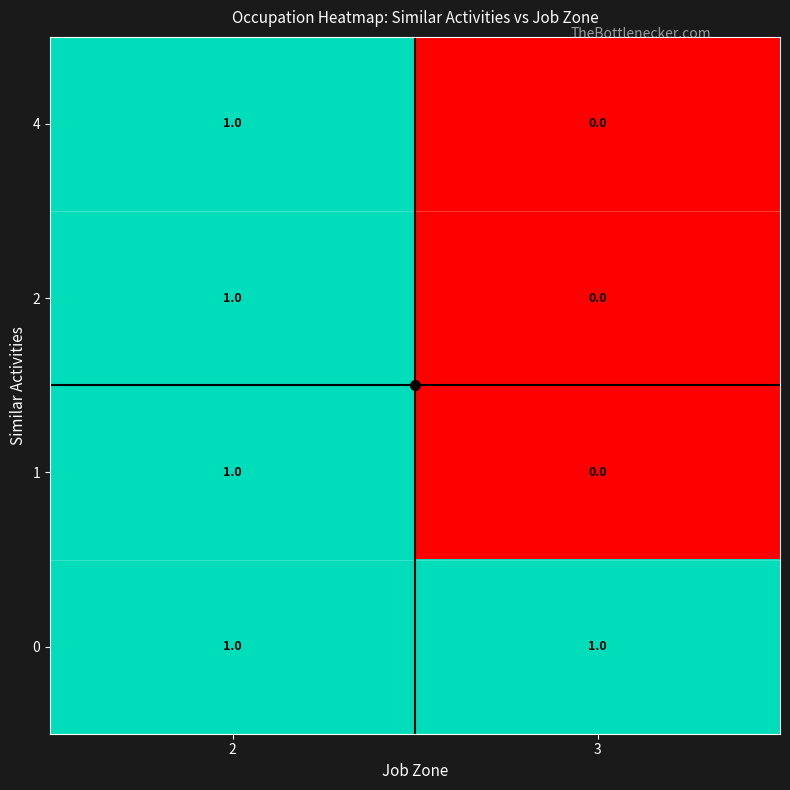

What is the total value across all series at 2?

4